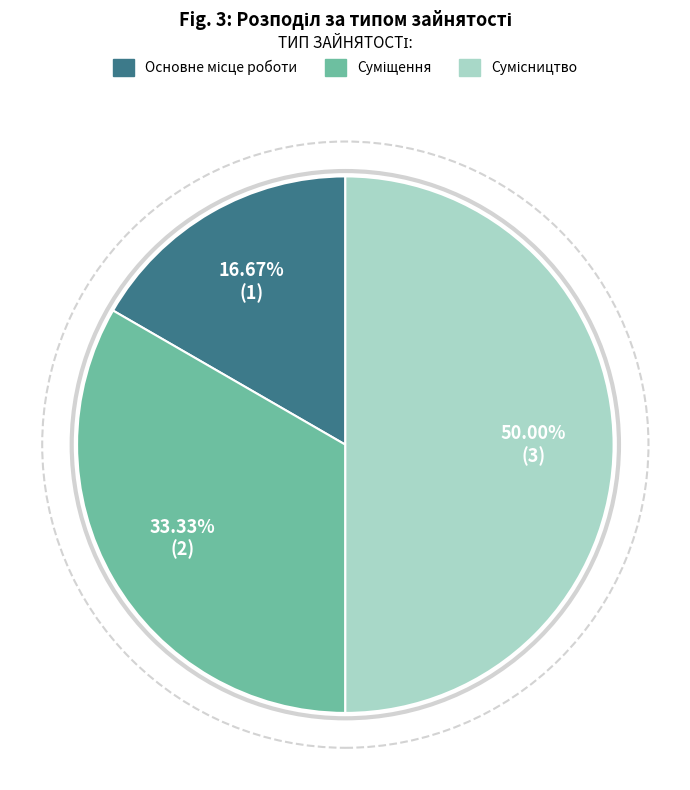

How many segments does this pie chart have?

3